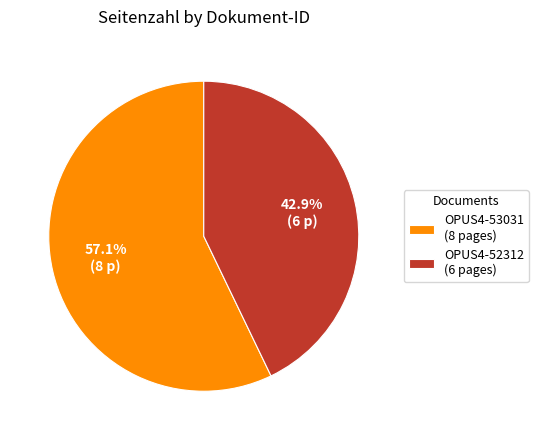

To the nearest percent, what percentage of the pie is OPUS4-53031?

57%